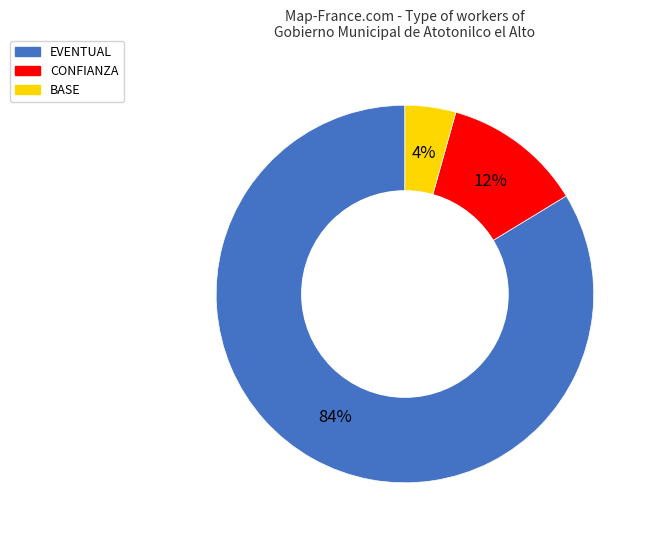

What is the smallest slice in the pie chart?

BASE